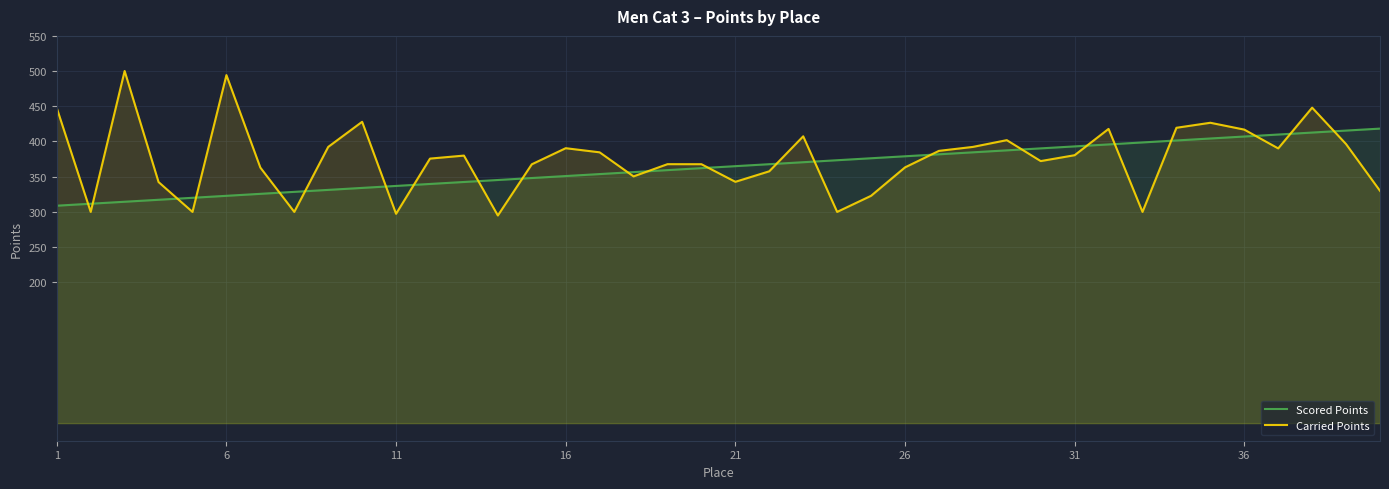

Rank the series by their maximum value, from highest to lowest.

Carried Points, Scored Points